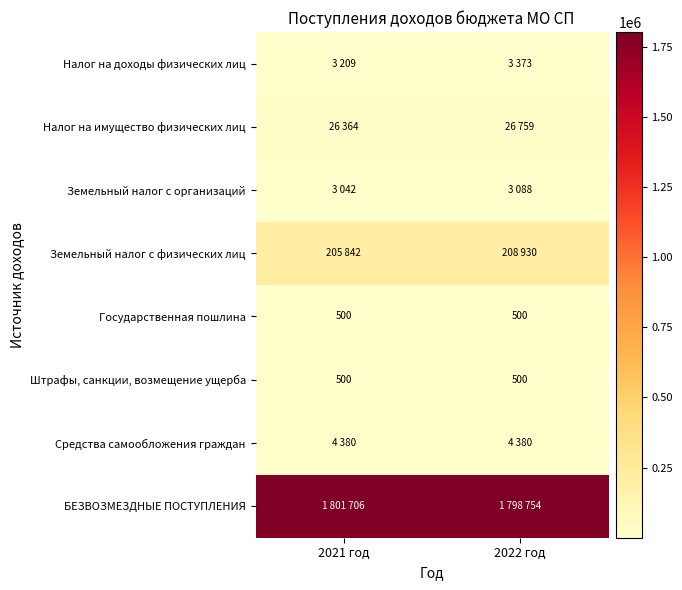

What is the average value of the Штрафы, санкции, возмещение ущерба series?

500